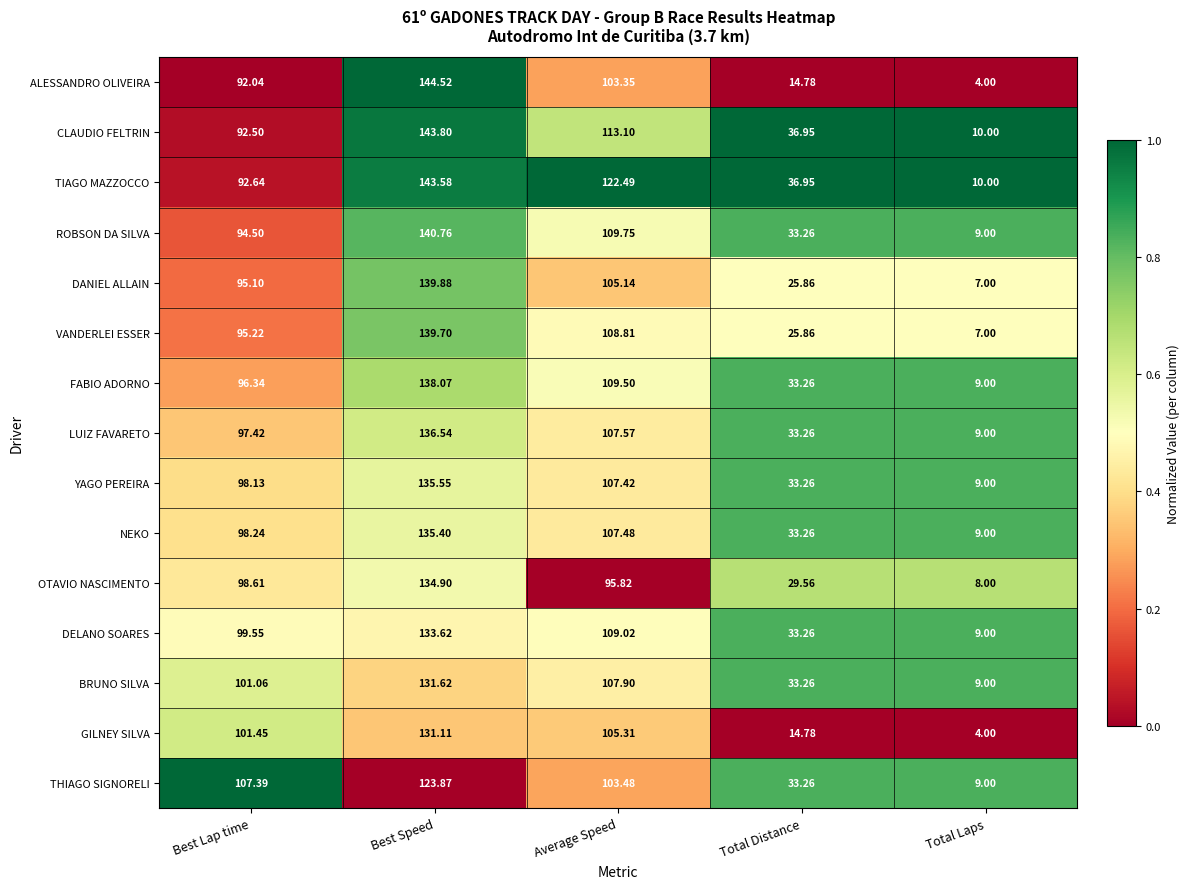

What is the spread (max minus min) of values at Total Distance?

22.2